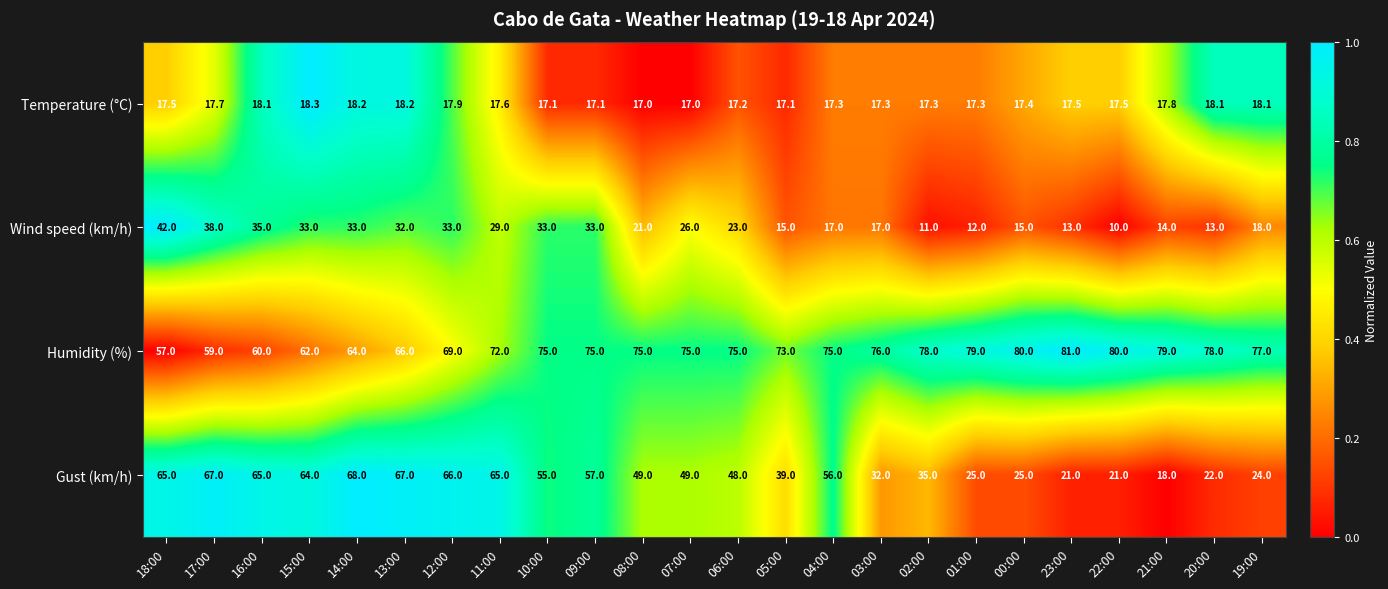

How many data points in Gust (km/h) are less than 49?

11